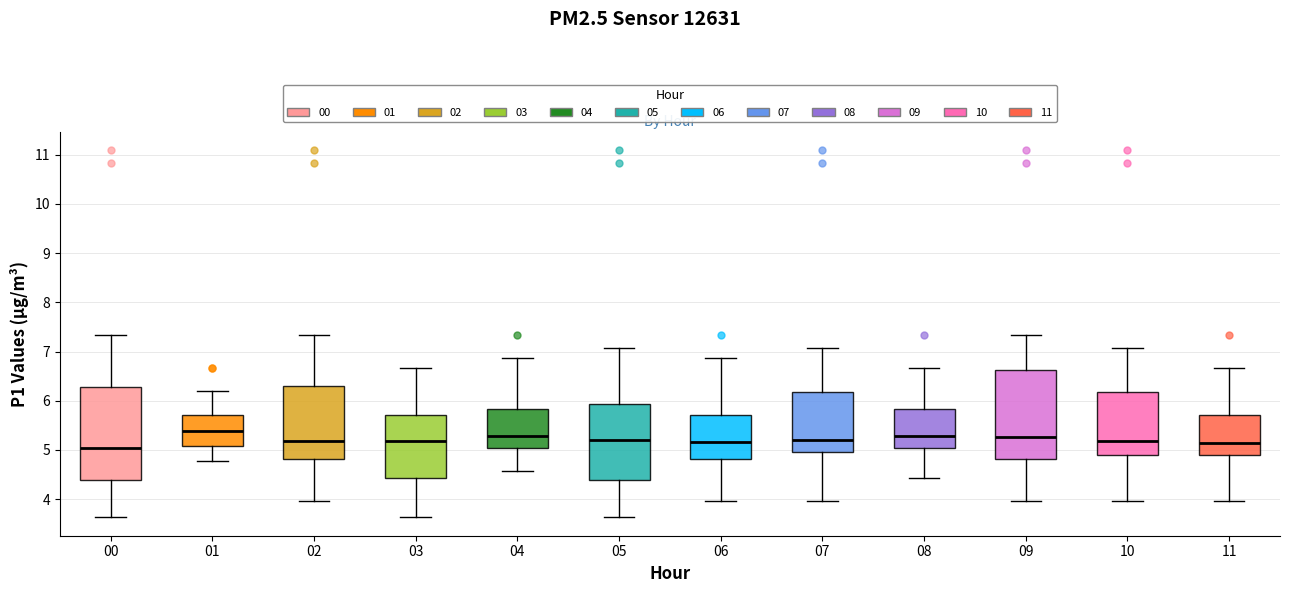

Reading left to right, transcribe this box plot: for each box, give where its median line is, the range the box spans, and where its two whiskers end, as read against the y-axis. The values are not printed on the chart, so give them approximately, as read against the axis.

00: median 5.0, box 4.4 to 6.3, whiskers 3.6 to 7.3
01: median 5.4, box 5.1 to 5.7, whiskers 4.8 to 6.2
02: median 5.2, box 4.8 to 6.3, whiskers 4.0 to 7.3
03: median 5.2, box 4.4 to 5.7, whiskers 3.6 to 6.7
04: median 5.3, box 5.0 to 5.8, whiskers 4.6 to 6.9
05: median 5.2, box 4.4 to 5.9, whiskers 3.6 to 7.1
06: median 5.2, box 4.8 to 5.7, whiskers 4.0 to 6.9
07: median 5.2, box 5.0 to 6.2, whiskers 4.0 to 7.1
08: median 5.3, box 5.0 to 5.8, whiskers 4.4 to 6.7
09: median 5.3, box 4.8 to 6.6, whiskers 4.0 to 7.3
10: median 5.2, box 4.9 to 6.2, whiskers 4.0 to 7.1
11: median 5.2, box 4.9 to 5.7, whiskers 4.0 to 6.7